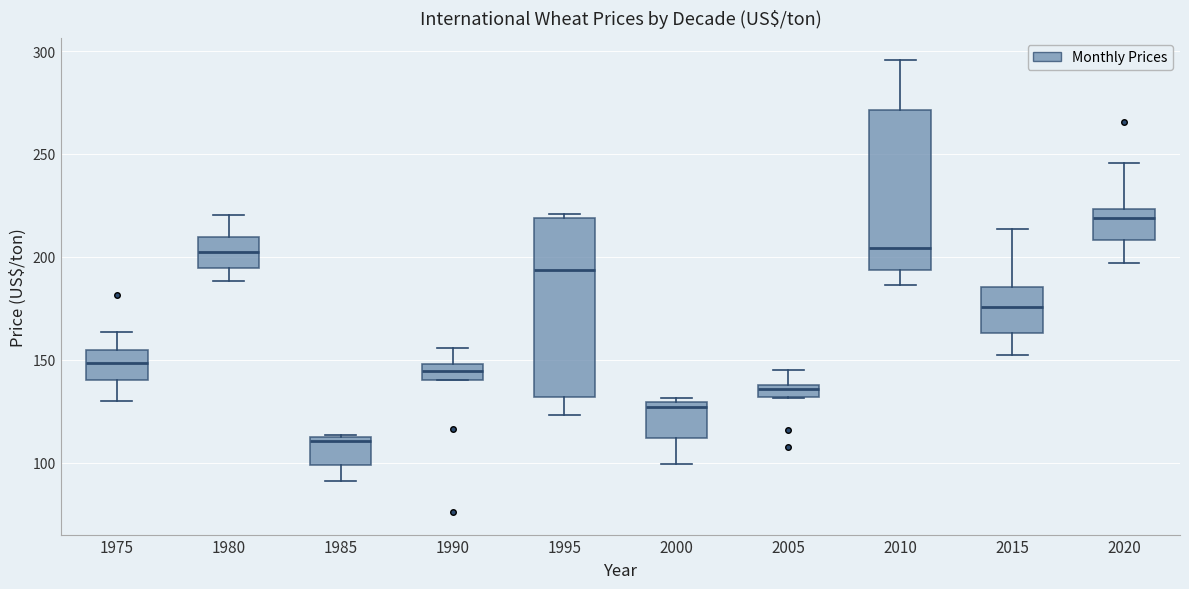

Comparing the boxes themselves (not the whiskers), which one is the tallest?

1995